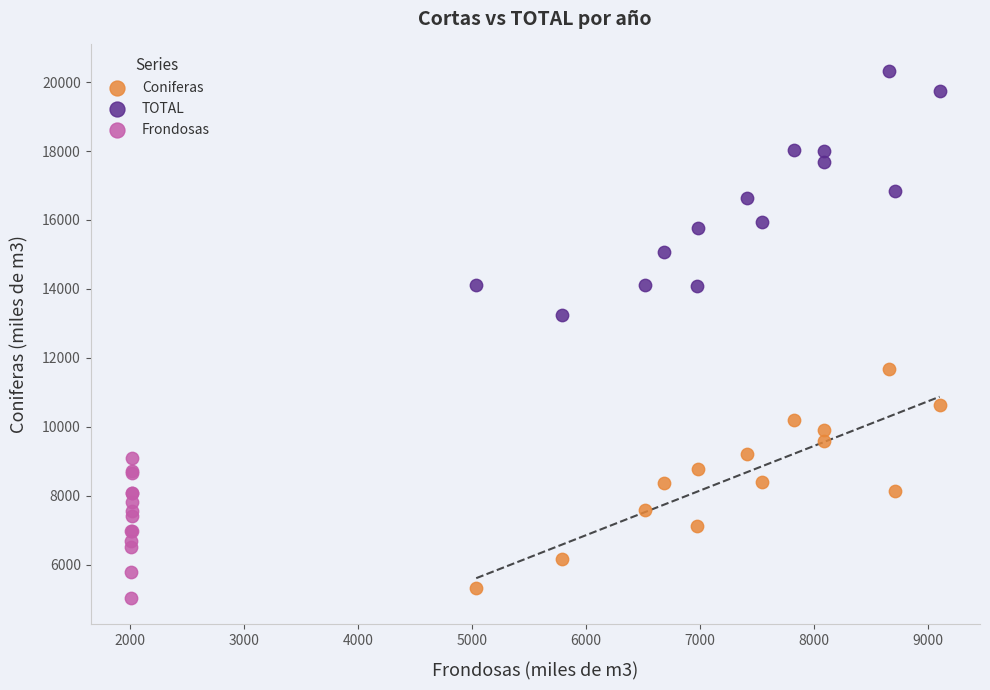

Which series reaches the minimum Y coordinate?

Frondosas